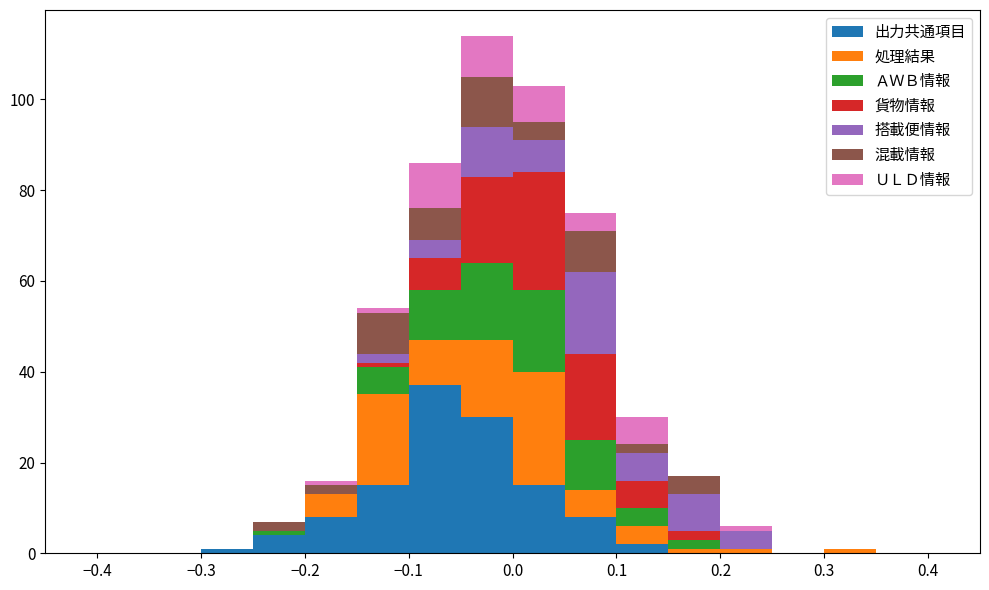

Which range on the x-axis has the tallest stacked bar (by total height)?

-0.05 to 0.00